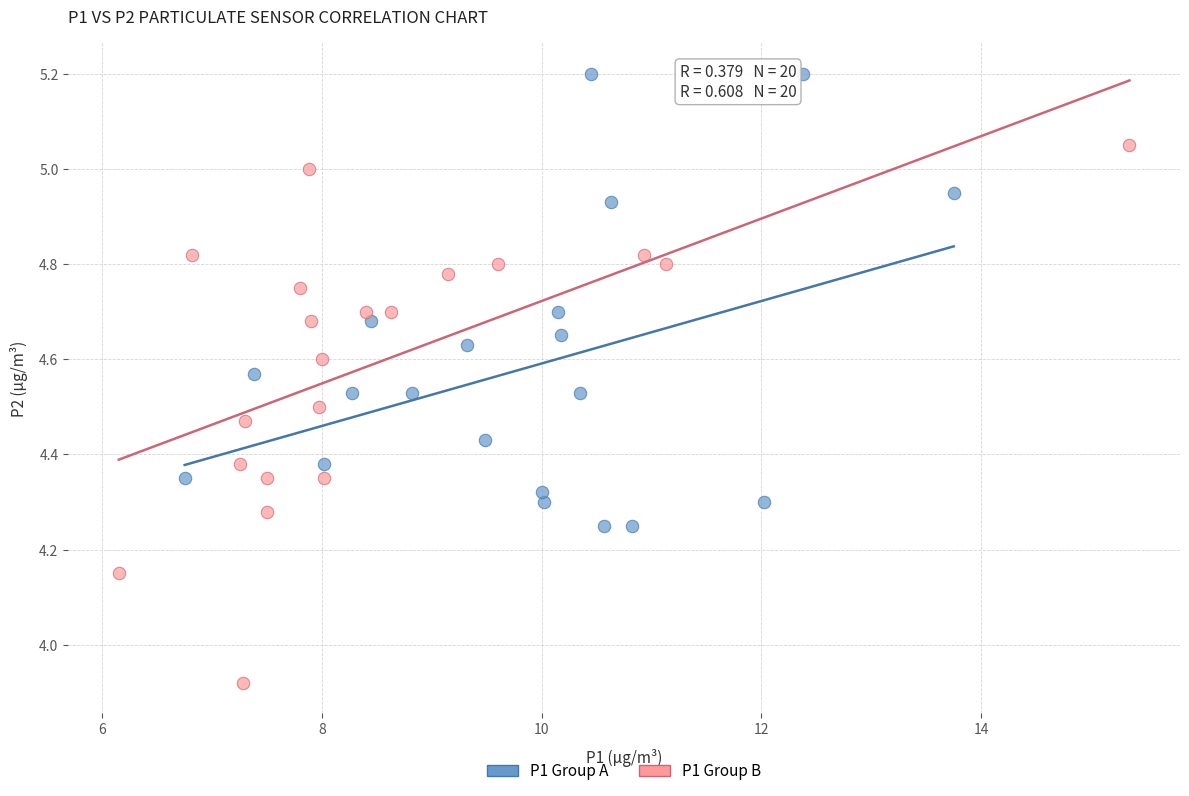

Which series contains the lowest Y value?

P1 Group B